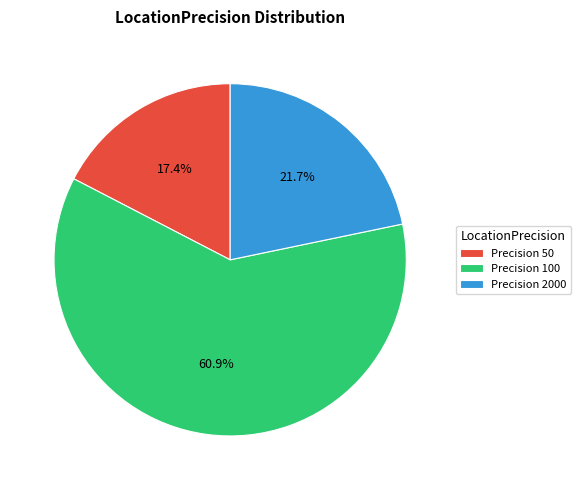

What is the ratio of the value at Precision 100 to the value at Precision 50?

3.5